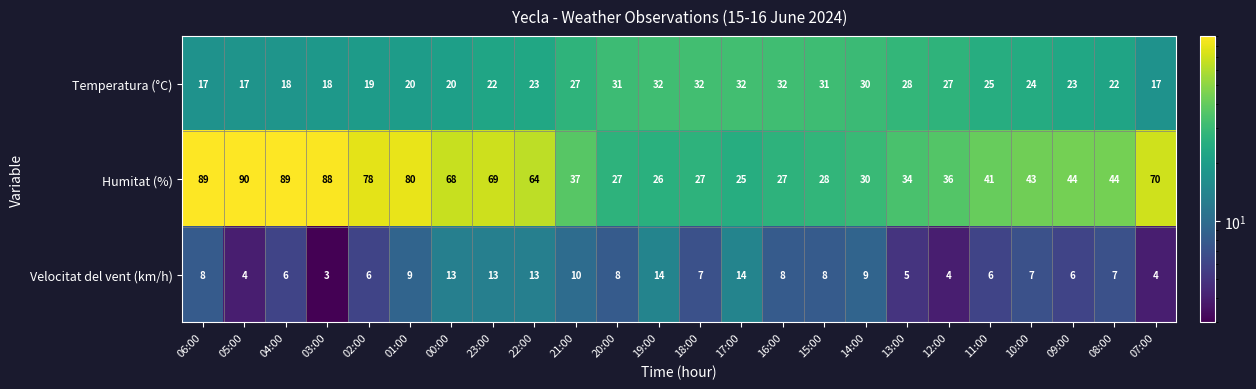

What is the approximate value of Temperatura (°C) at 09:00?

23